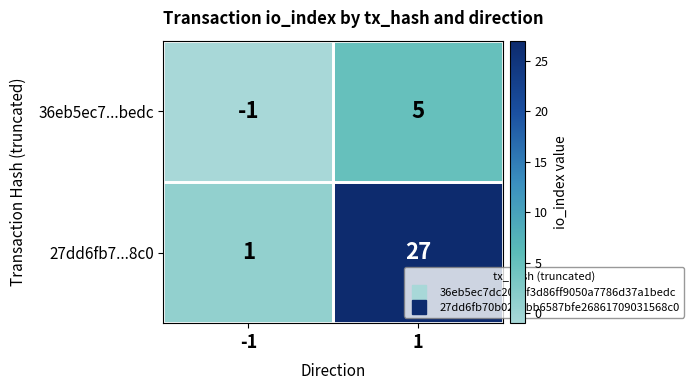

Between -1 and 1, which series saw the biggest shift?

27dd6fb7...8c0